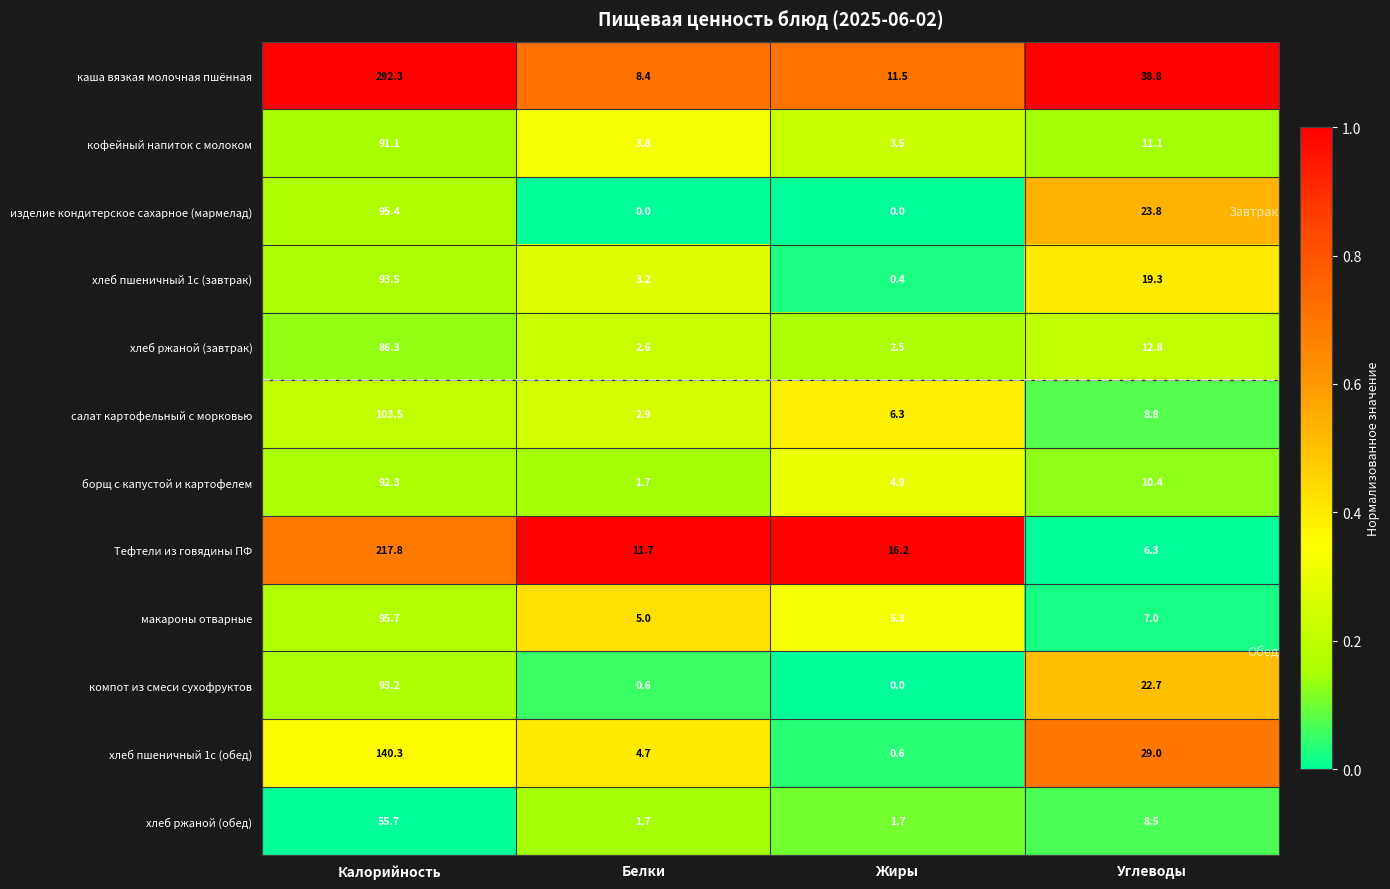

List the series in order of their peak value, highest first.

каша вязкая молочная пшённая, Тефтели из говядины ПФ, хлеб пшеничный 1с (обед), салат картофельный с морковью, макароны отварные, изделие кондитерское сахарное (мармелад), хлеб пшеничный 1с (завтрак), компот из смеси сухофруктов, борщ с капустой и картофелем, кофейный напиток с молоком, хлеб ржаной (завтрак), хлеб ржаной (обед)